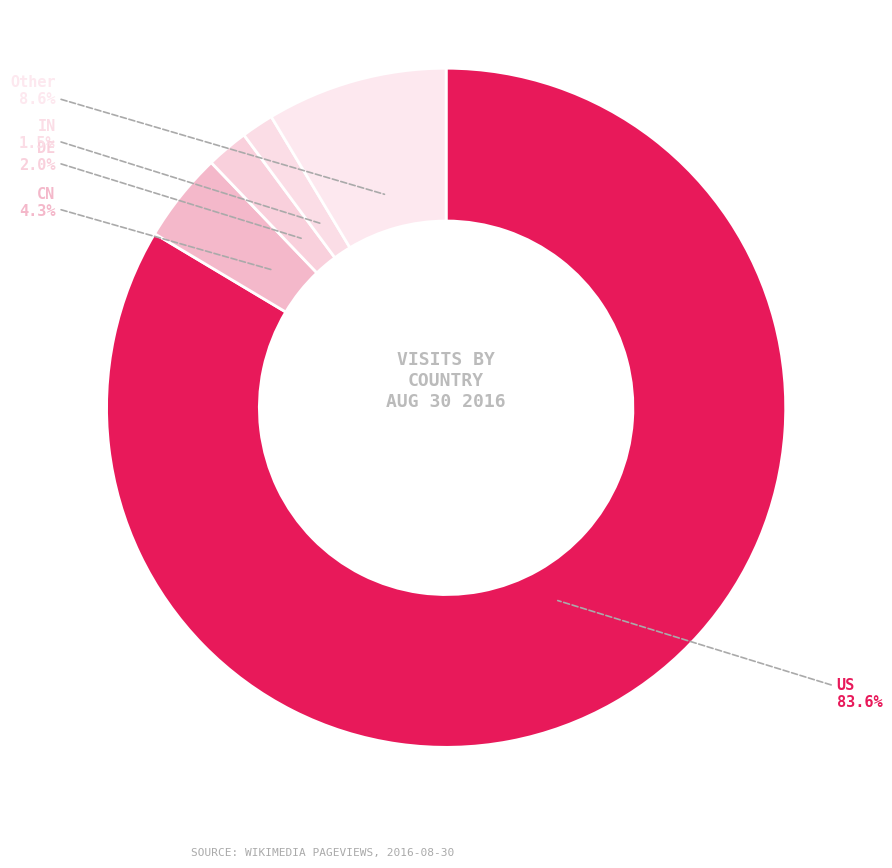

Which slice is the largest?

US